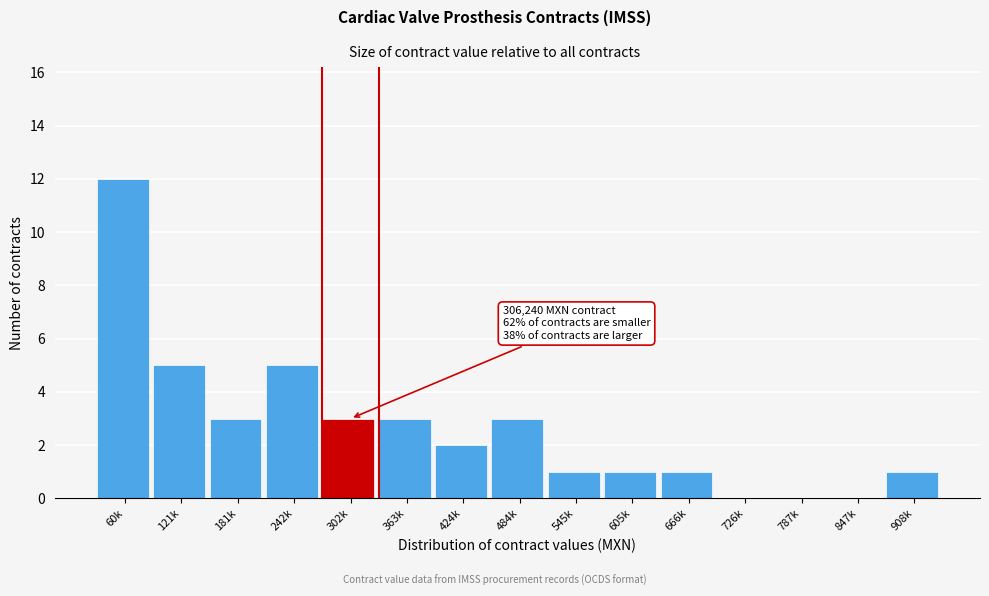

Reading left to right, list all the values displayed in this chart.

60k=12	121k=5	181k=3	242k=5	302k=3	363k=3	424k=2	484k=3	545k=1	605k=1	666k=1	726k=0	787k=0	847k=0	908k=1